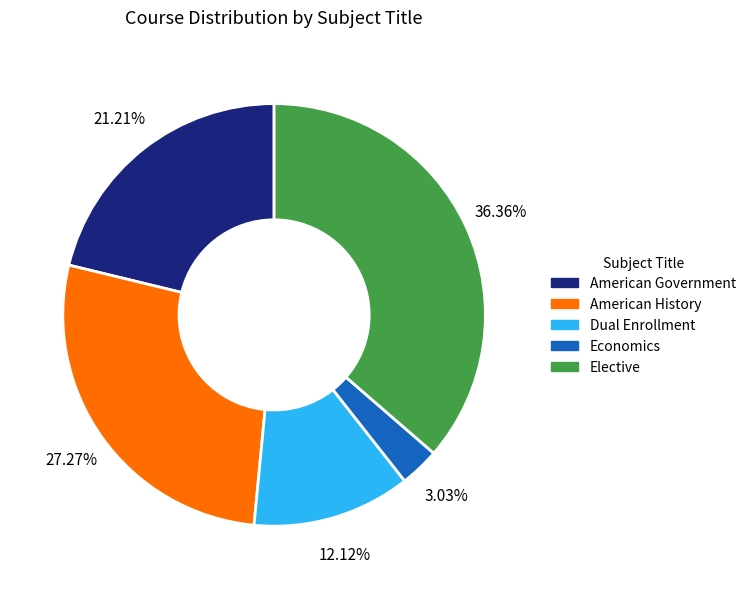

Is it true that Dual Enrollment is 4% of the pie?

False